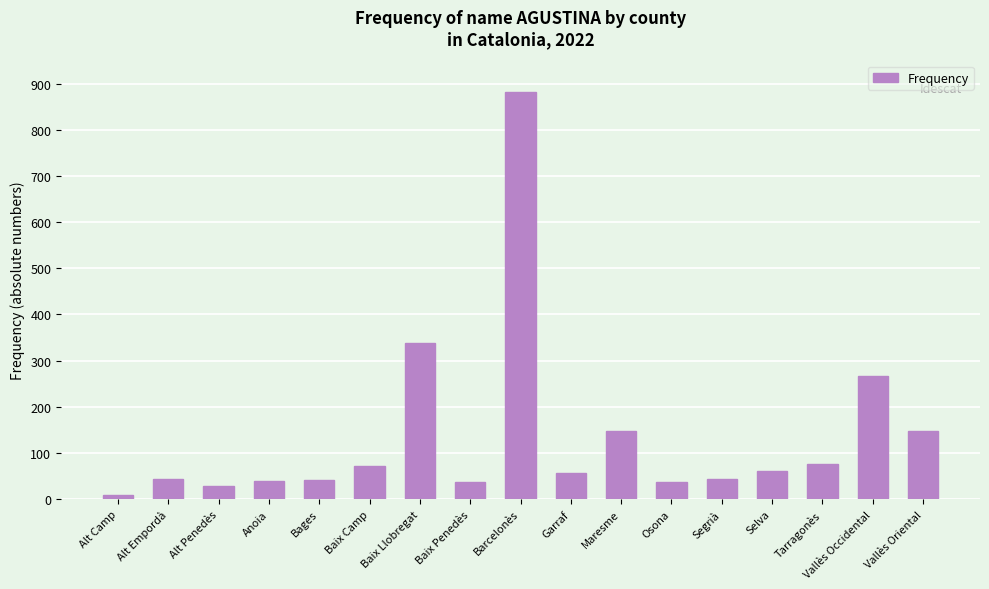

Approximately how many times larger is the value at Baix Penedès compared to Tarragonès?

0.5